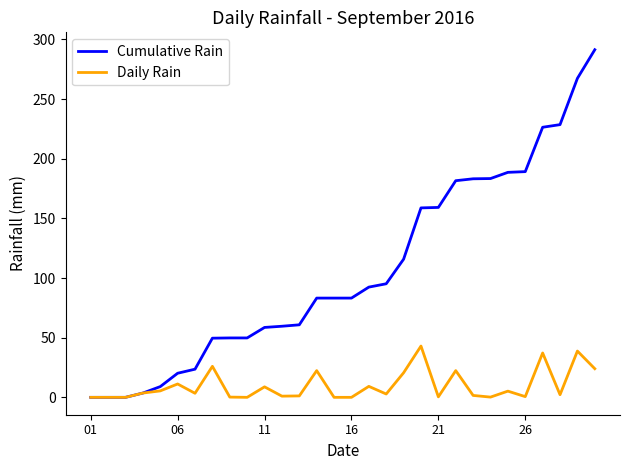

Which series has the largest total across all categories?

Cumulative Rain